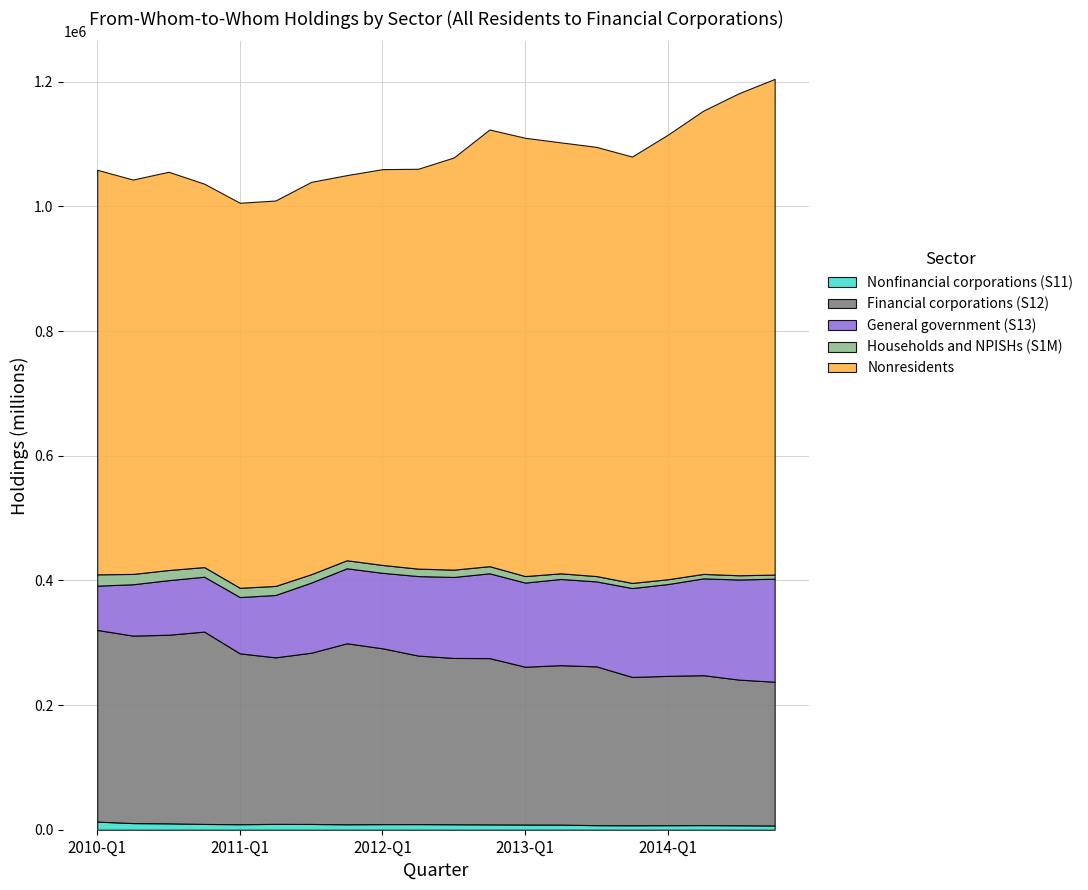

Reading right to left, extract all data points from this chart.

Nonfinancial corporations (S11): 2014-Q4=6809	2014-Q3=7152	2014-Q2=7419	2014-Q1=7292	2013-Q4=7159	2013-Q3=7331	2013-Q2=8193	2013-Q1=8352	2012-Q4=8576	2012-Q3=8778	2012-Q2=9052	2012-Q1=9004	2011-Q4=8748	2011-Q3=9248	2011-Q2=9387	2011-Q1=8863	2010-Q4=9289	2010-Q3=10245	2010-Q2=10653	2010-Q1=13052
Financial corporations (S12): 2014-Q4=230619	2014-Q3=233689	2014-Q2=240538	2014-Q1=239574	2013-Q4=237984	2013-Q3=254766	2013-Q2=255863	2013-Q1=253165	2012-Q4=266796	2012-Q3=266841	2012-Q2=270383	2012-Q1=282090	2011-Q4=290395	2011-Q3=274770	2011-Q2=267209	2011-Q1=274108	2010-Q4=308610	2010-Q3=302610	2010-Q2=300809	2010-Q1=307494
General government (S13): 2014-Q4=165417	2014-Q3=160629	2014-Q2=155364	2014-Q1=147306	2013-Q4=142634	2013-Q3=136329	2013-Q2=138293	2013-Q1=135028	2012-Q4=136030	2012-Q3=129971	2012-Q2=127570	2012-Q1=121099	2011-Q4=120324	2011-Q3=112539	2011-Q2=100087	2011-Q1=90360	2010-Q4=88073	2010-Q3=87549	2010-Q2=82398	2010-Q1=71076
Households and NPISHs (S1M): 2014-Q4=6497	2014-Q3=6827	2014-Q2=7127	2014-Q1=7705	2013-Q4=8214	2013-Q3=8574	2013-Q2=9025	2013-Q1=10433	2012-Q4=11483	2012-Q3=11705	2012-Q2=11904	2012-Q1=12641	2011-Q4=12884	2011-Q3=13410	2011-Q2=14510	2011-Q1=14846	2010-Q4=15458	2010-Q3=16264	2010-Q2=16553	2010-Q1=18159
Nonresidents: 2014-Q4=795359	2014-Q3=773527	2014-Q2=743390	2014-Q1=713209	2013-Q4=684088	2013-Q3=688621	2013-Q2=691492	2013-Q1=703212	2012-Q4=700624	2012-Q3=661369	2012-Q2=641585	2012-Q1=635071	2011-Q4=617970	2011-Q3=629523	2011-Q2=618372	2011-Q1=617776	2010-Q4=615149	2010-Q3=639037	2010-Q2=632785	2010-Q1=649057